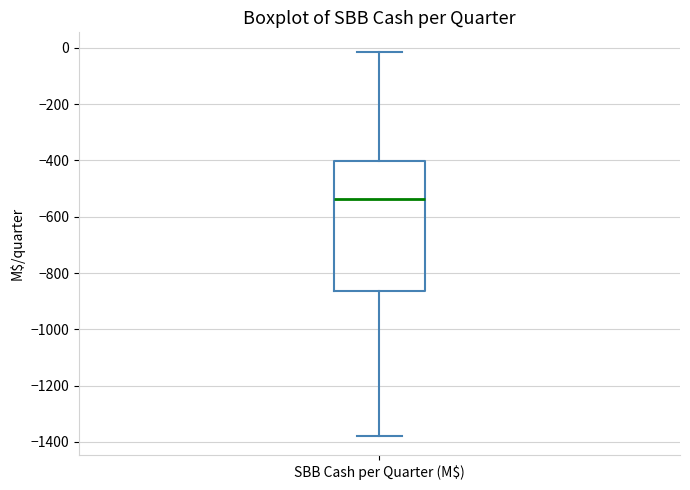

Where is the upper edge of the box for SBB Cash per Quarter (M$) on the y-axis? The values are not printed on the chart, so give them approximately, as read against the axis.

-400